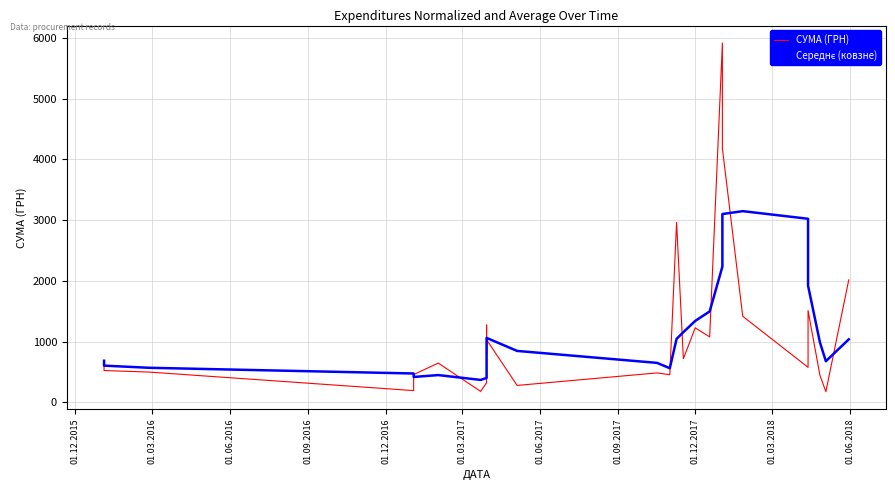

What is the lowest value of the СУМА (ГРН) series?

177.4